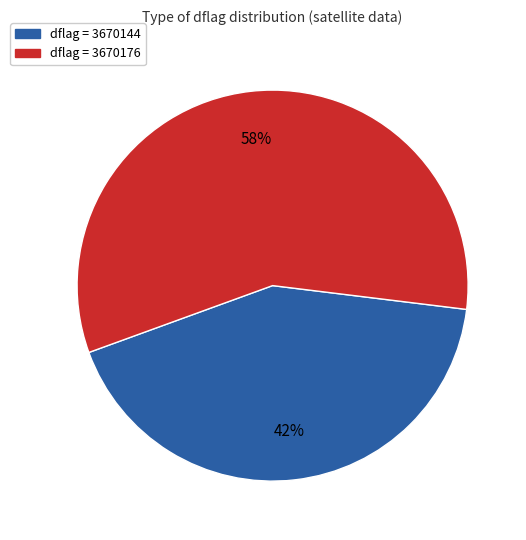

Is there any slice that represents more than half of the pie?

Yes